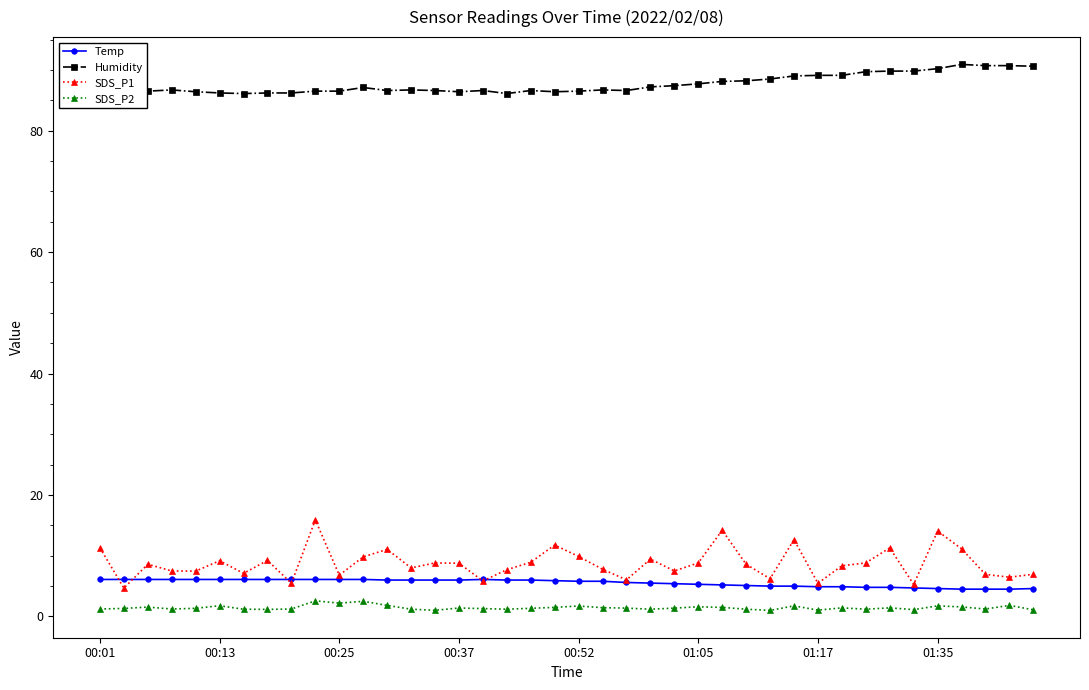

In SDS_P1, how many points are lower than both neighbors (excluding endpoints)?

13